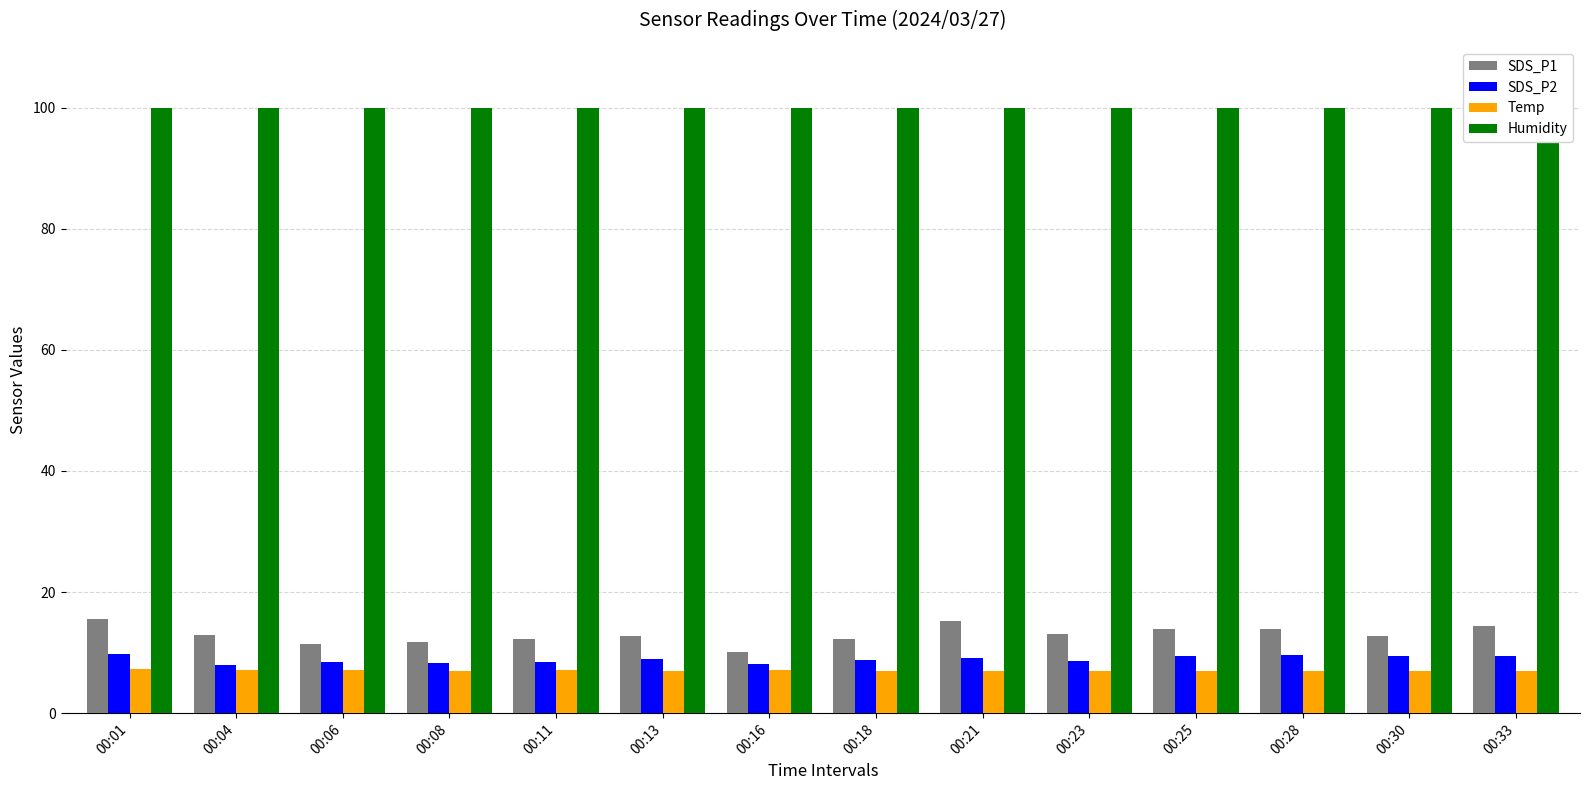

Which series changed the most between 00:08 and 00:30?

SDS_P2